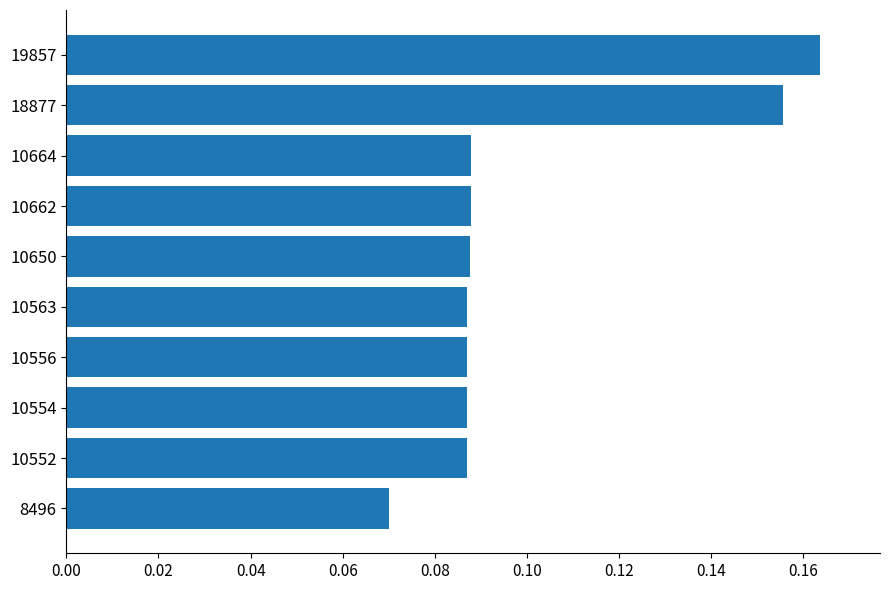

Count the values in the range 0 to 1.

10